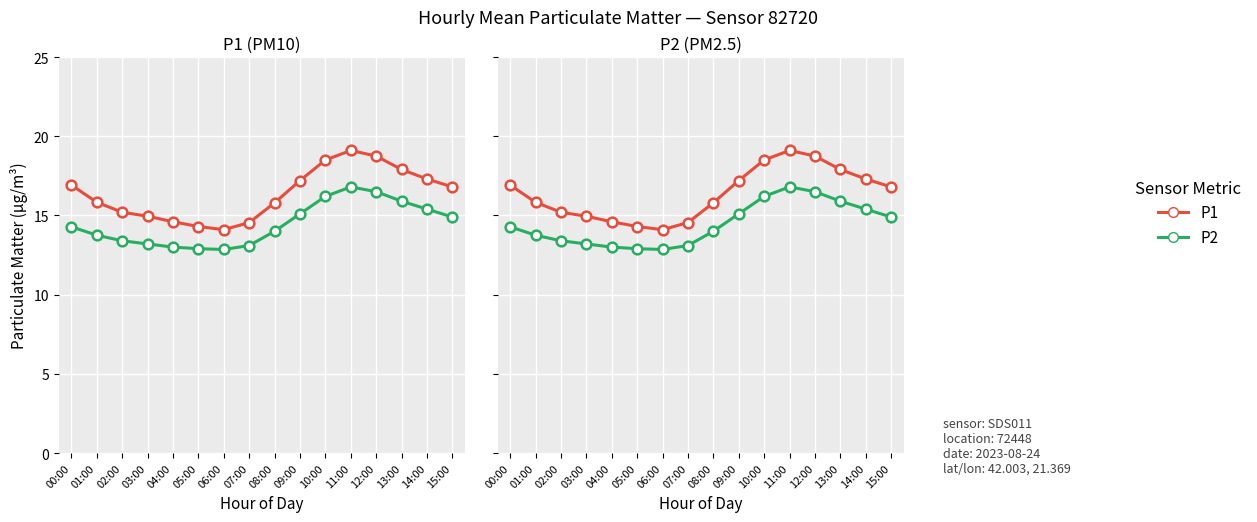

Which series contains the highest Y value?

P1